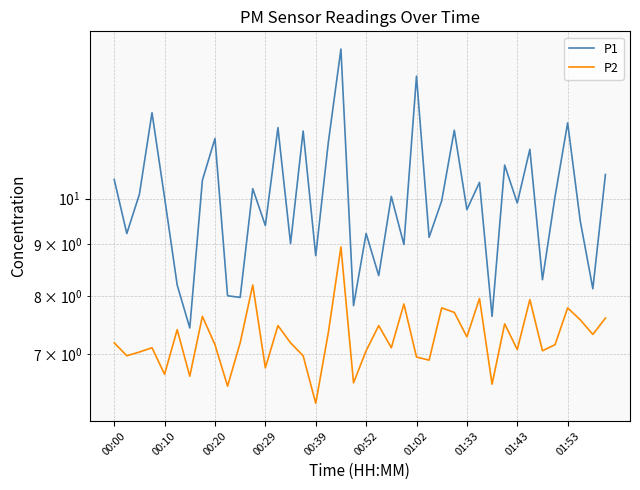

List the series in order of their overall mean, lowest first.

P2, P1